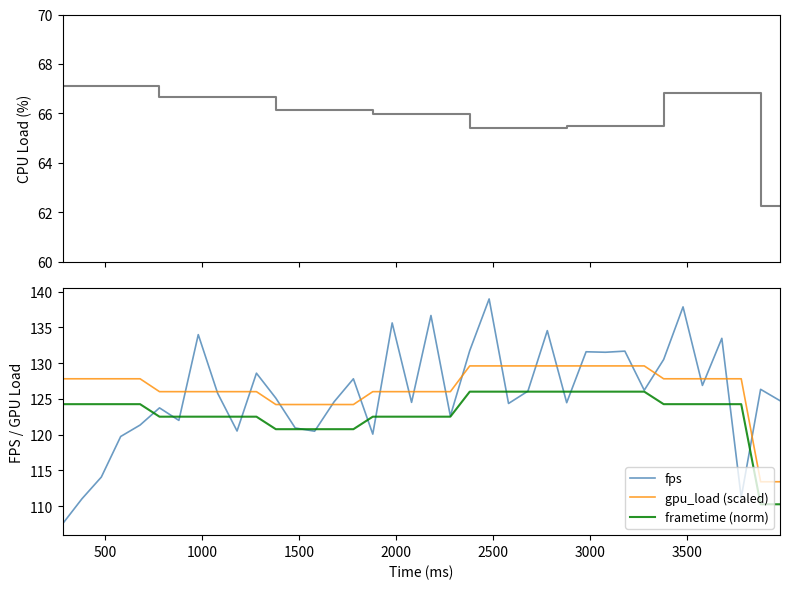

Which series has the largest range (max minus min)?

fps